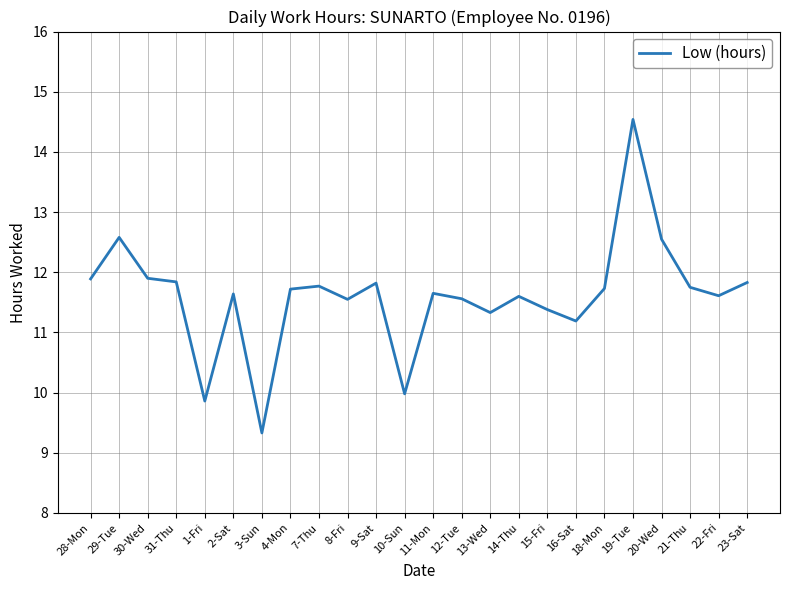

The value at 13-Wed is 7.7. True or false?

False